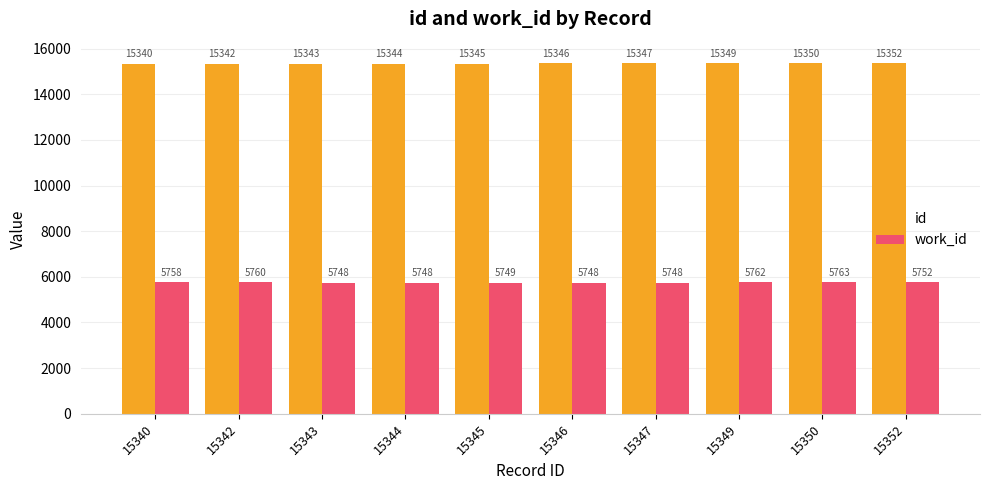

The value of work_id at 15342 is 5760. True or false?

True